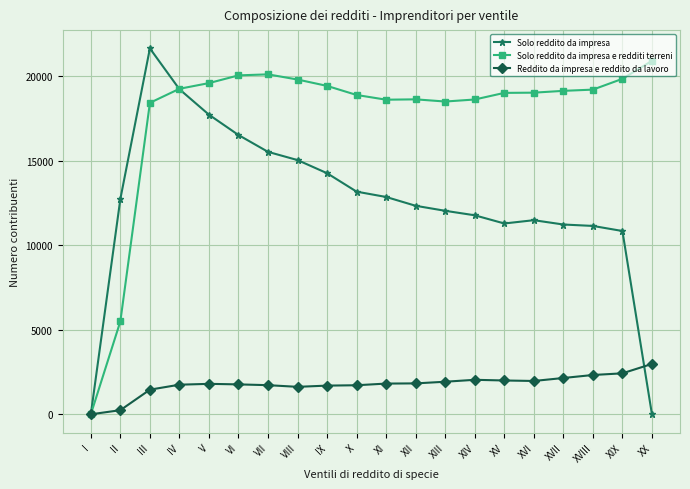

Which series changed the most between I and XIX?

Solo reddito da impresa e redditi terreni